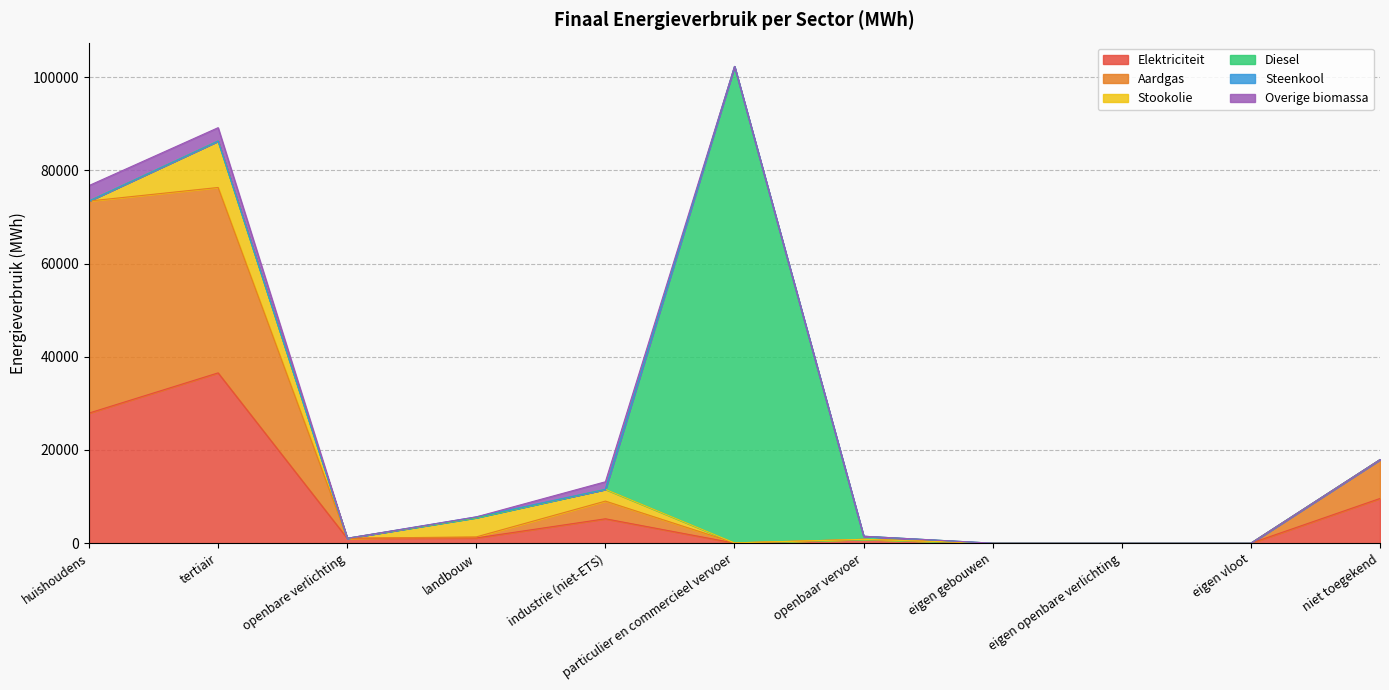

The value of Stookolie at eigen vloot is -4766.1. True or false?

False